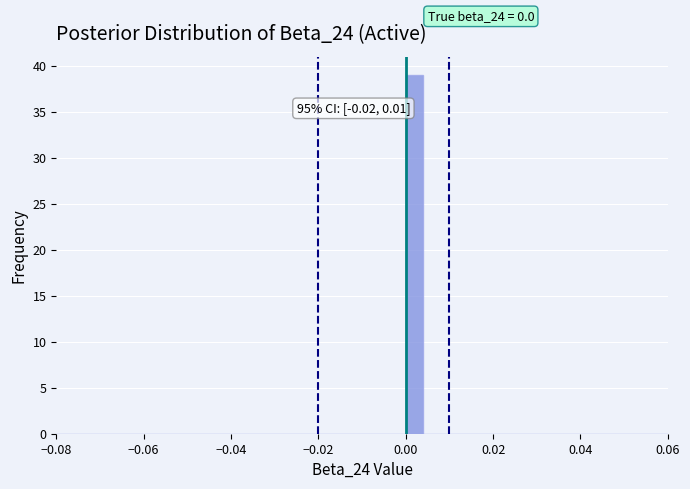

Around what value on the x-axis is the tallest bar? Give the approximate position of its centre, as read against the axis.

0.002